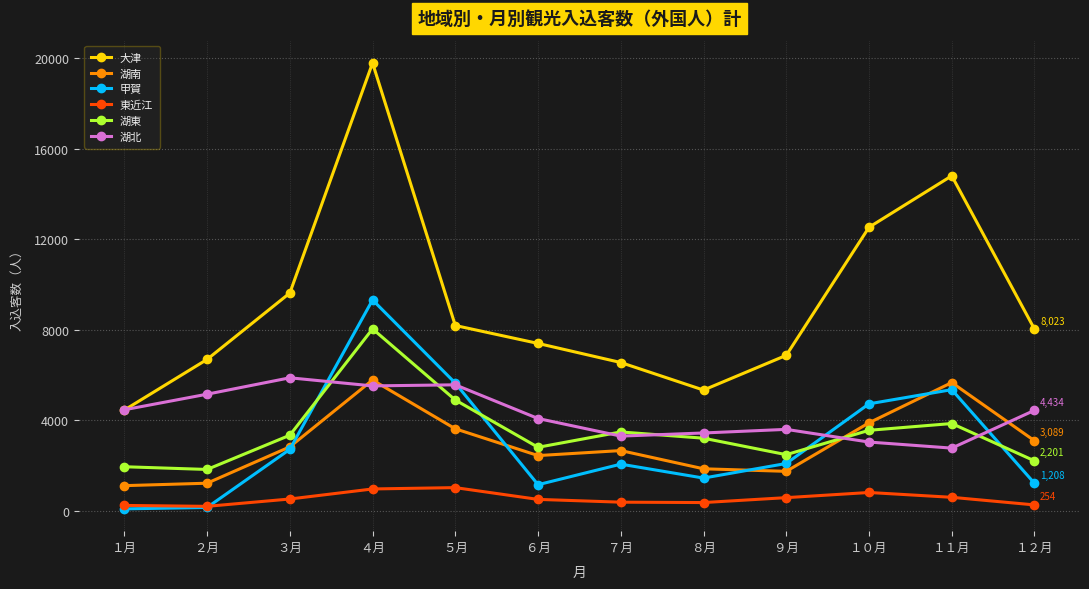

What is the highest value of the 湖北 series?

5871